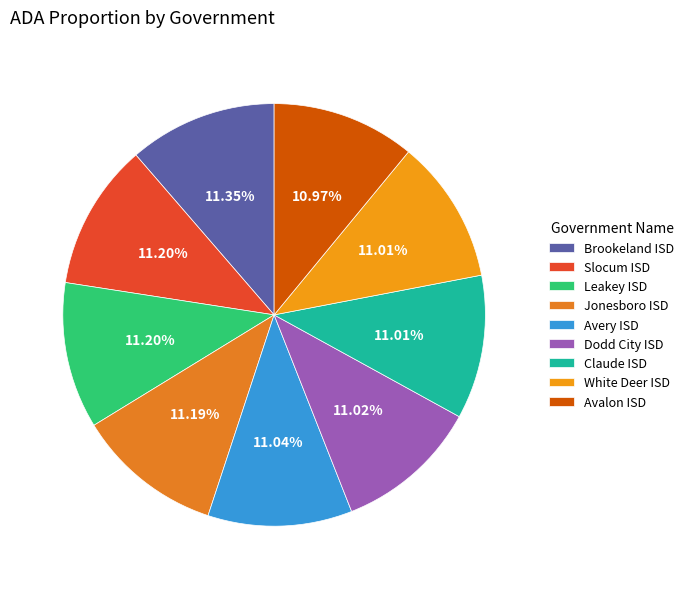

Is it true that Avery ISD is 11% of the pie?

True